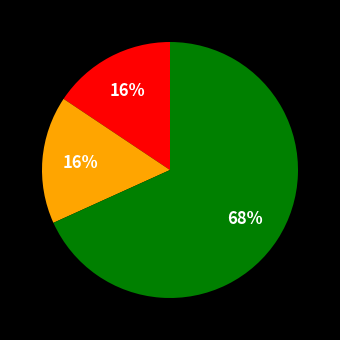

Does any single category account for the majority?

Yes